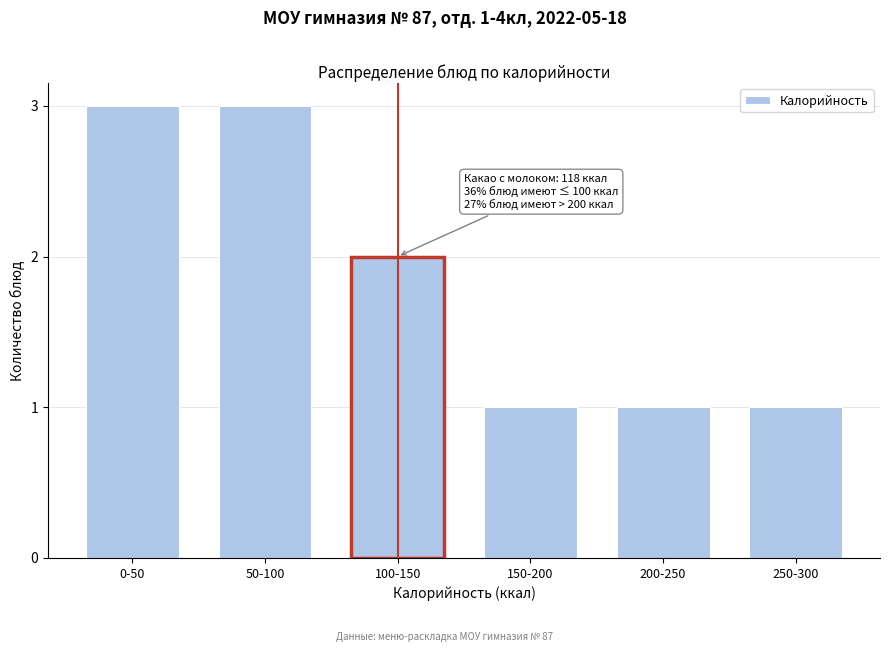

Reading left to right, what are all the values shown in this chart?

3	3	2	1	1	1